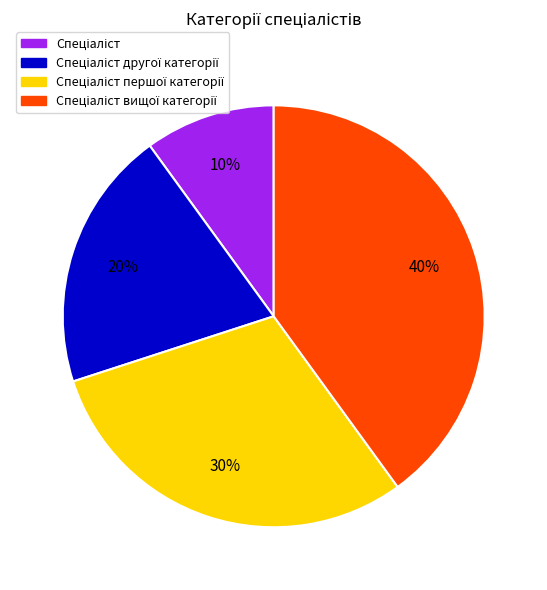

To the nearest percent, what is the average slice percentage?

25%